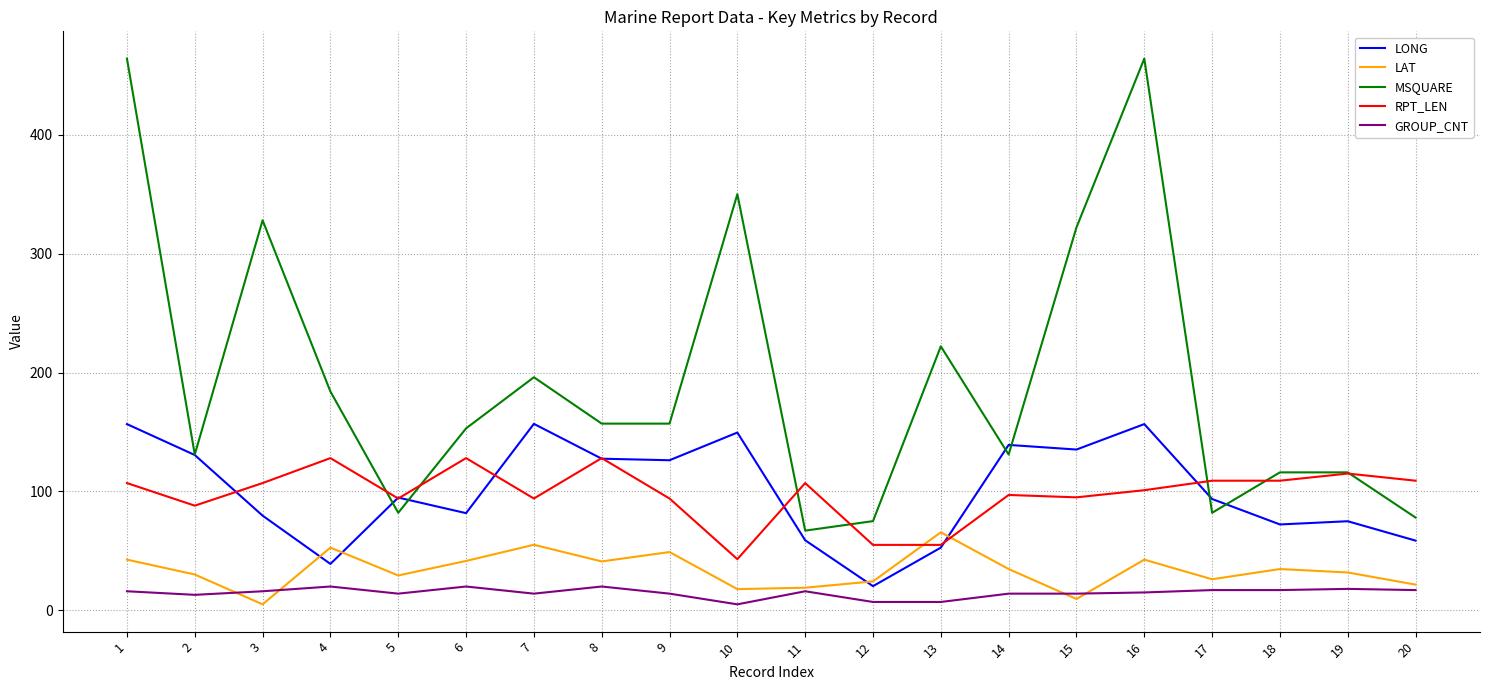

How many intersections are there between RPT_LEN and LAT?

2